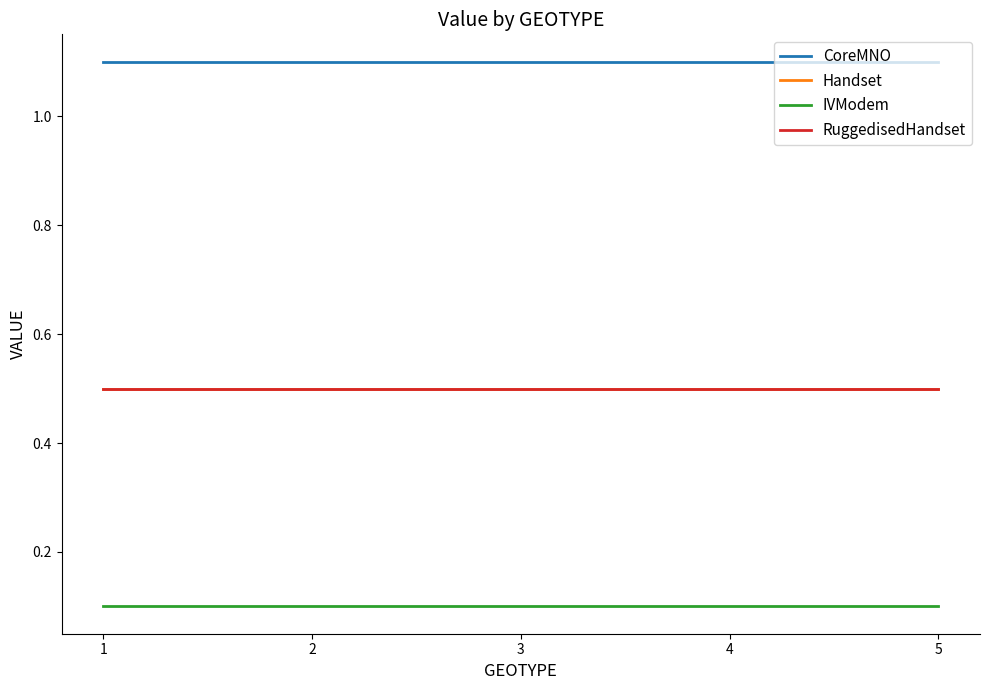

At which category is the sum across all series the highest?

1